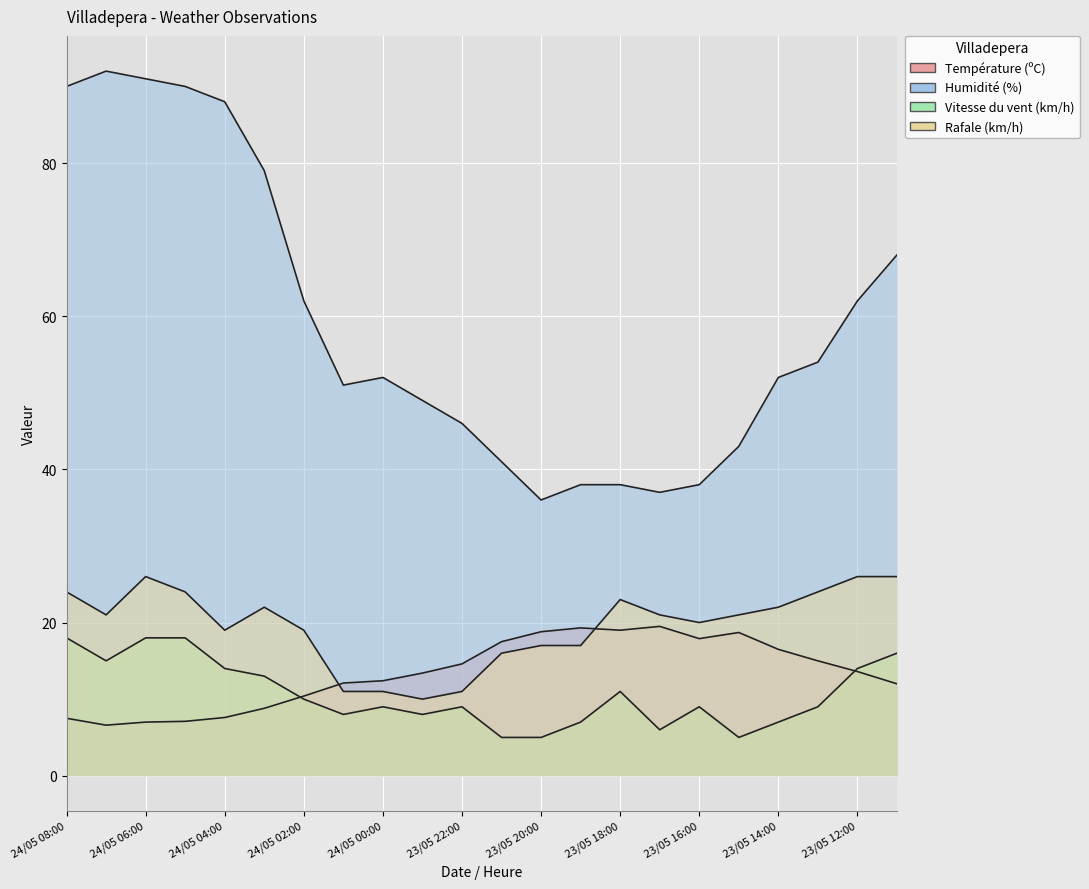

True or false: Vitesse du vent (km/h) has more than 0 interior local peaks.

True